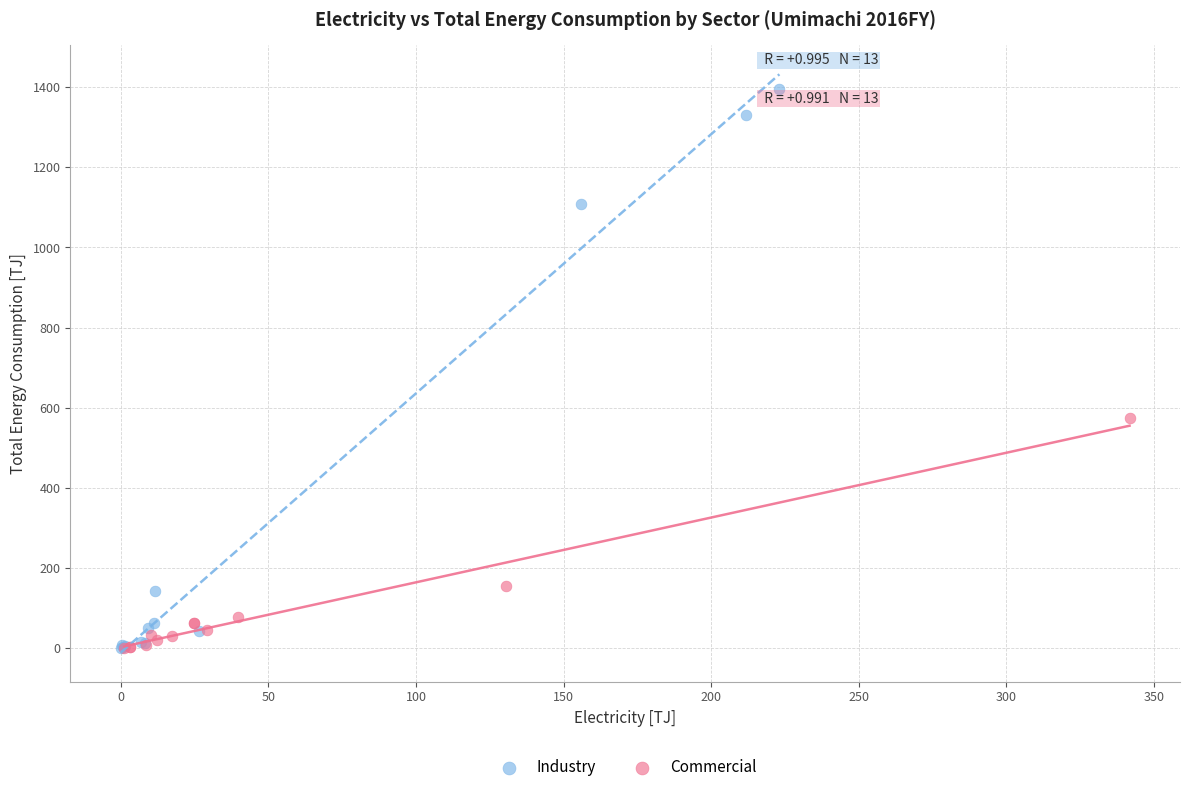

Which series has the widest spread of Y values?

Industry